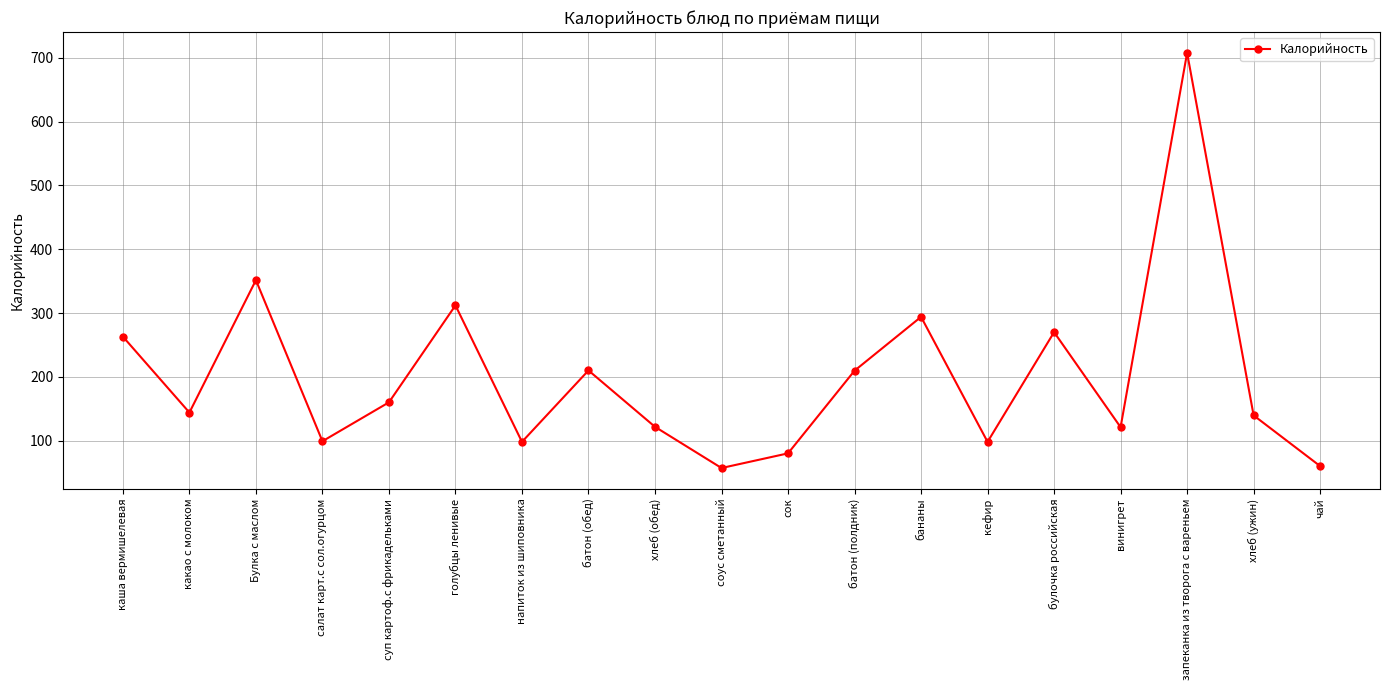

What is the label of the 2nd point from the right?

хлеб (ужин)